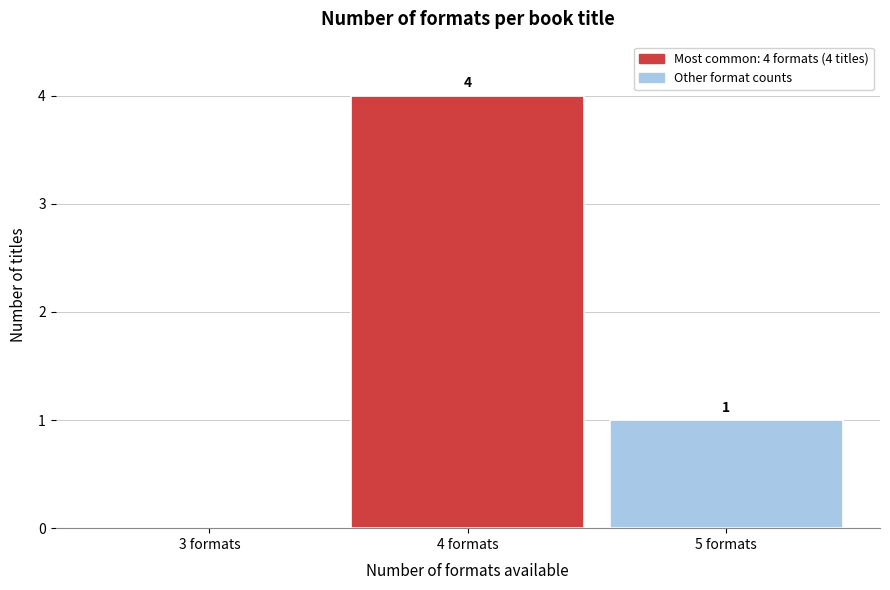

Reading left to right, extract all data points from this chart.

3 formats=0	4 formats=4	5 formats=1